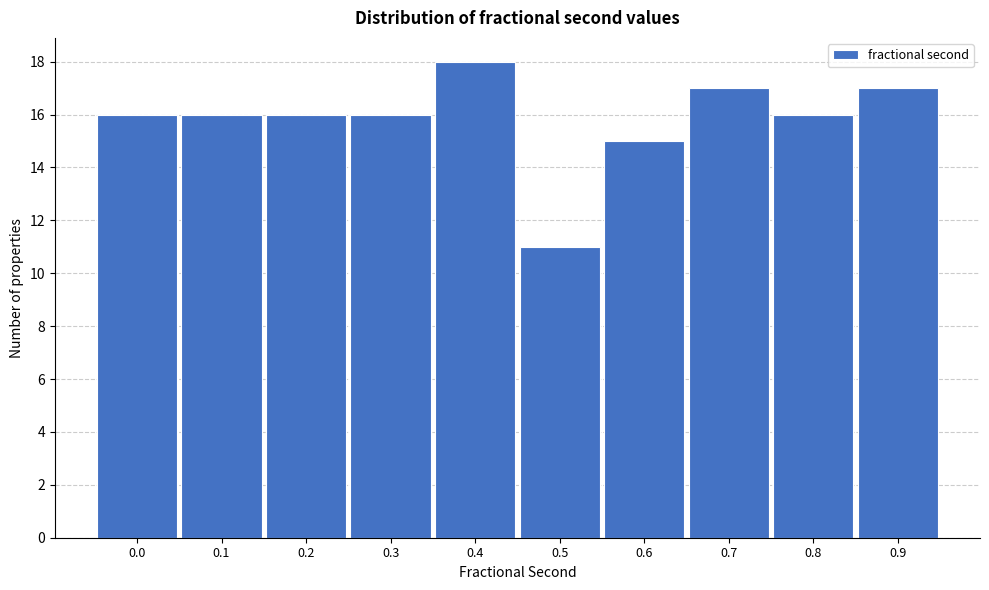

Reading right to left, transcribe all the data shown in this chart.

17	16	17	15	11	18	16	16	16	16